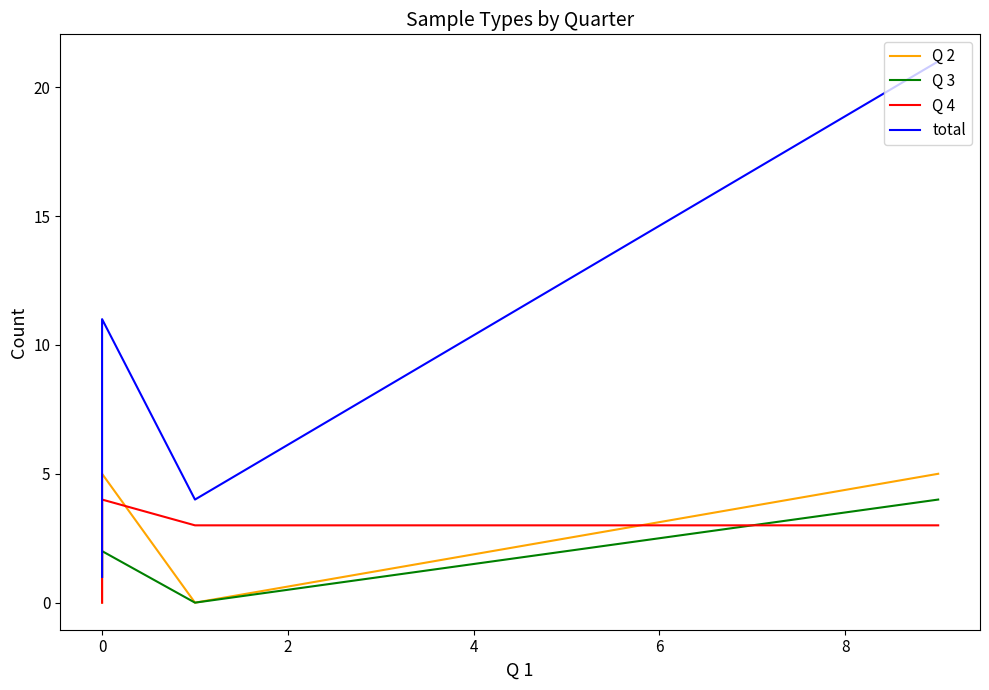

What is the sum of the Q 4 values at 2 and 0?

7